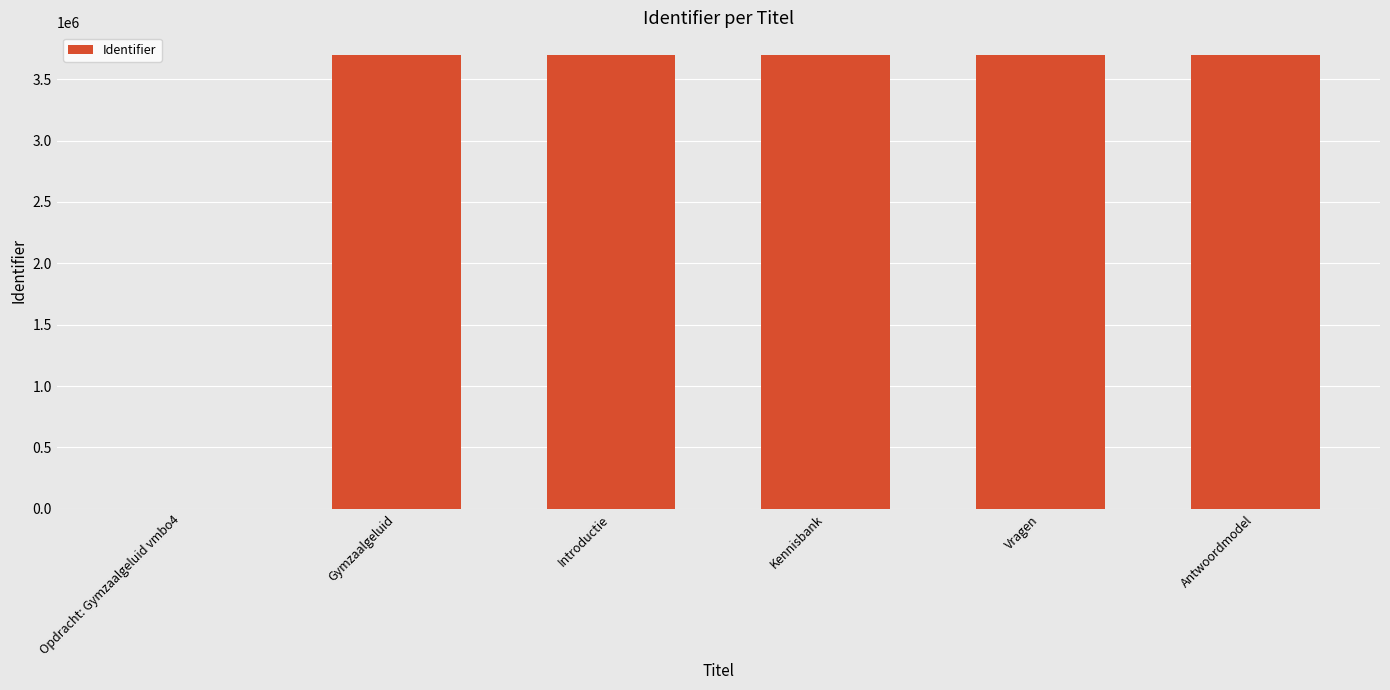

What is the ratio of the value at Vragen to the value at Gymzaalgeluid?

1.0